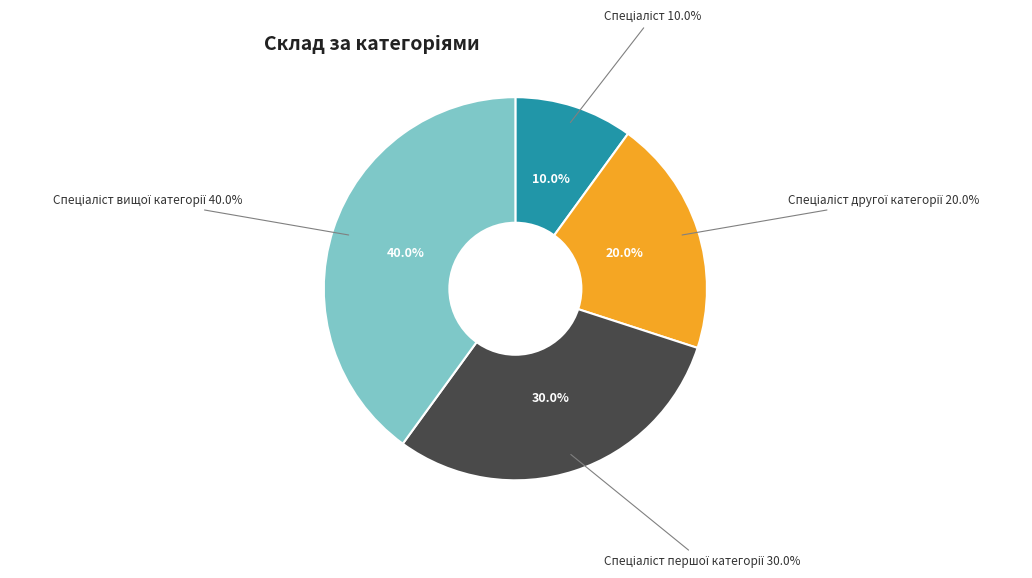

The Спеціаліст slice represents 1% of the pie. True or false?

False